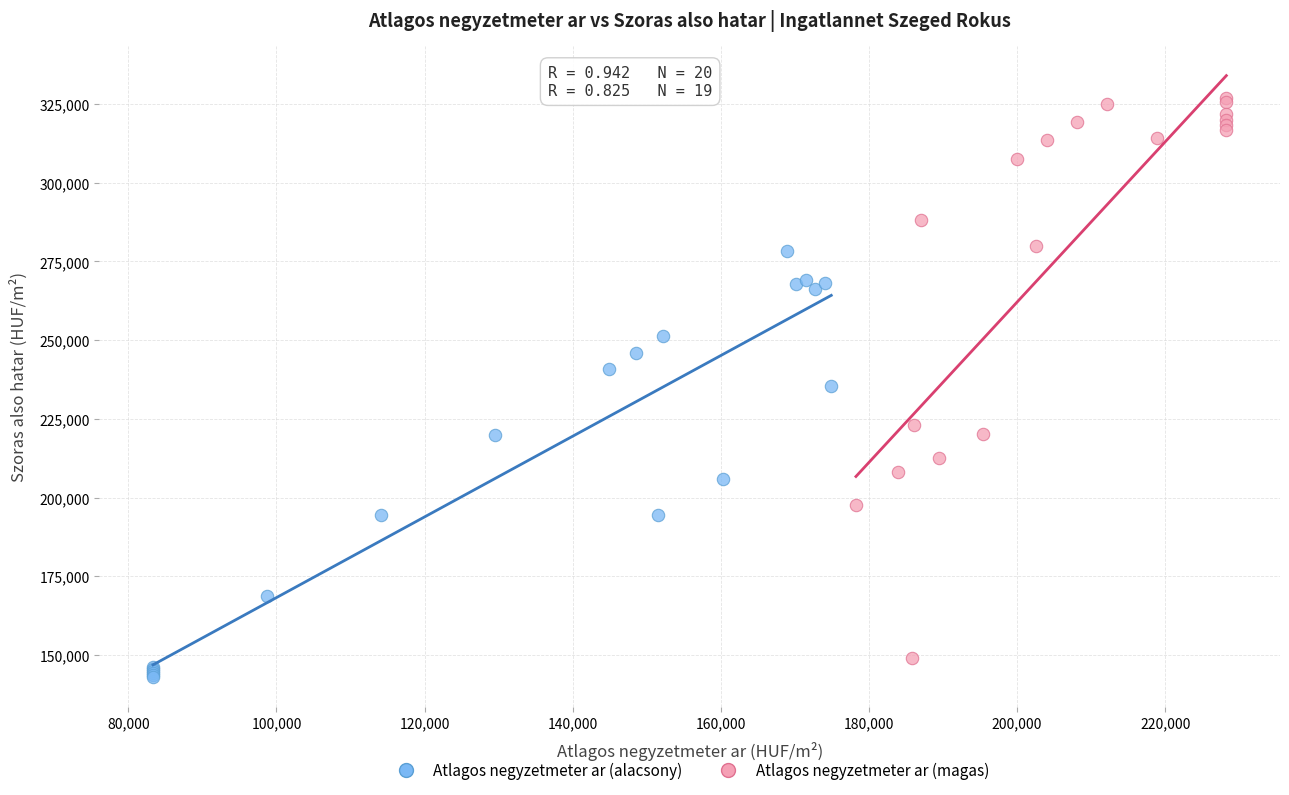

Which series reaches the minimum Y coordinate?

Atlagos negyzetmeter ar (alacsony)